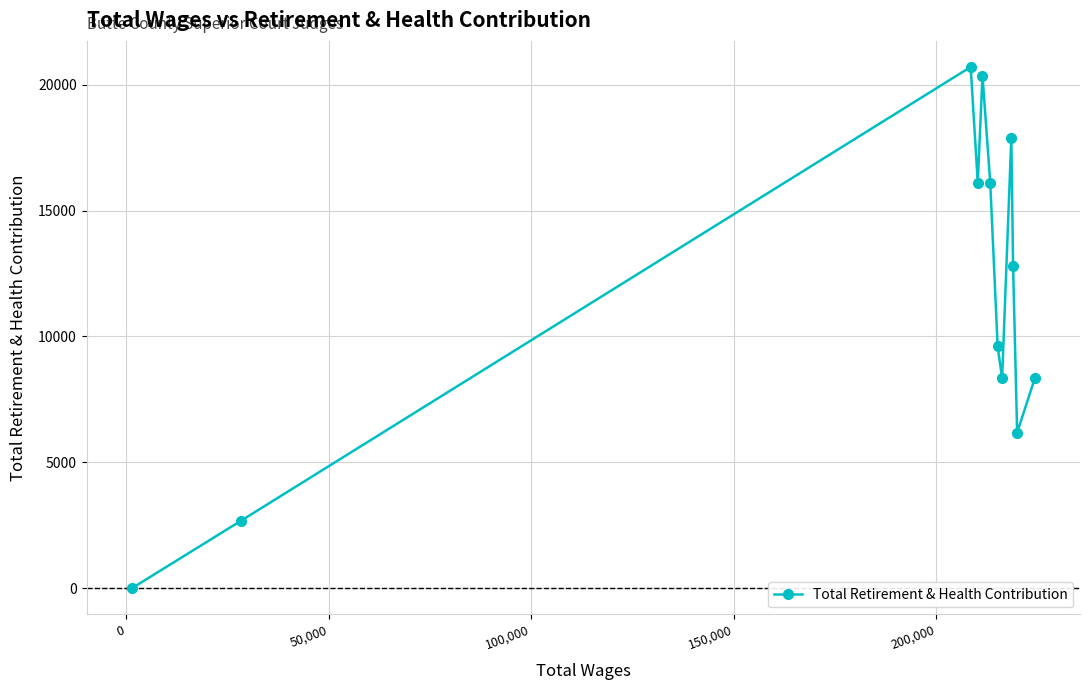

How many points are higher than both their immediate neighbors (excluding endpoints)?

3